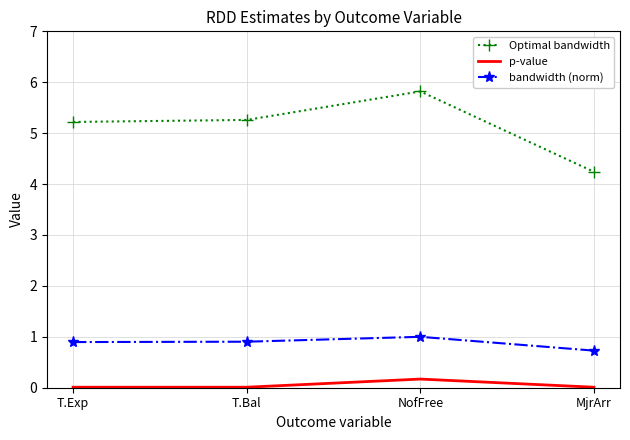

True or false: p-value and Optimal bandwidth cross at least once.

False